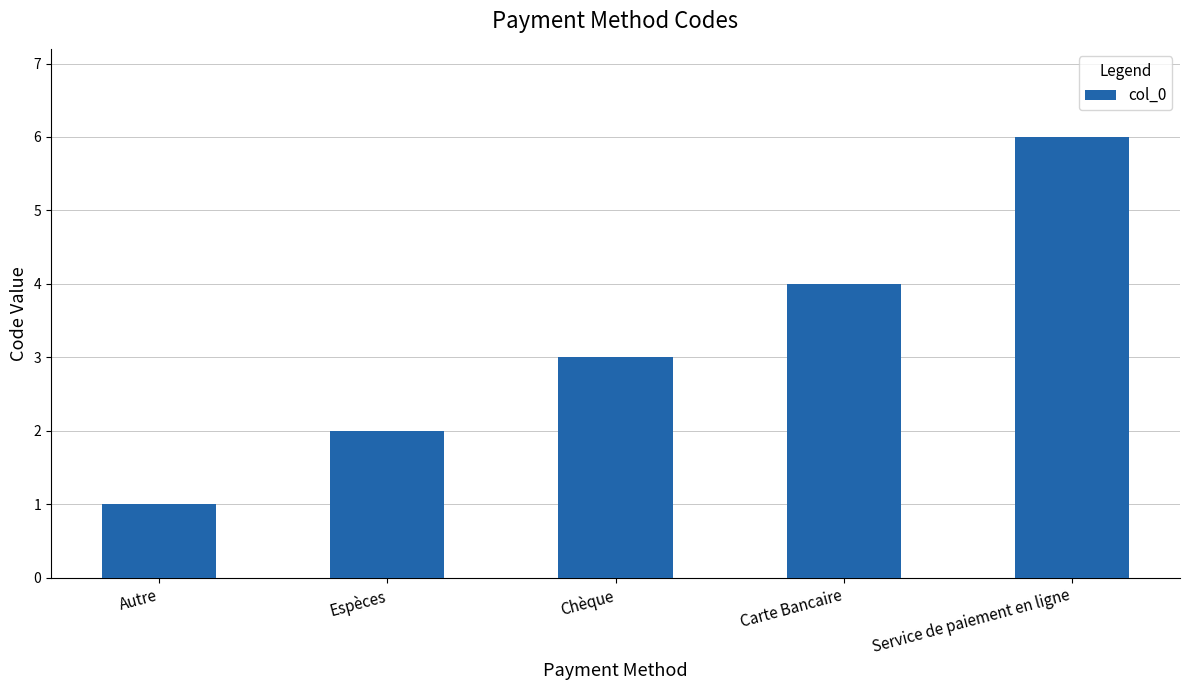

Reading left to right, what are all the values shown in this chart?

1	2	3	4	6